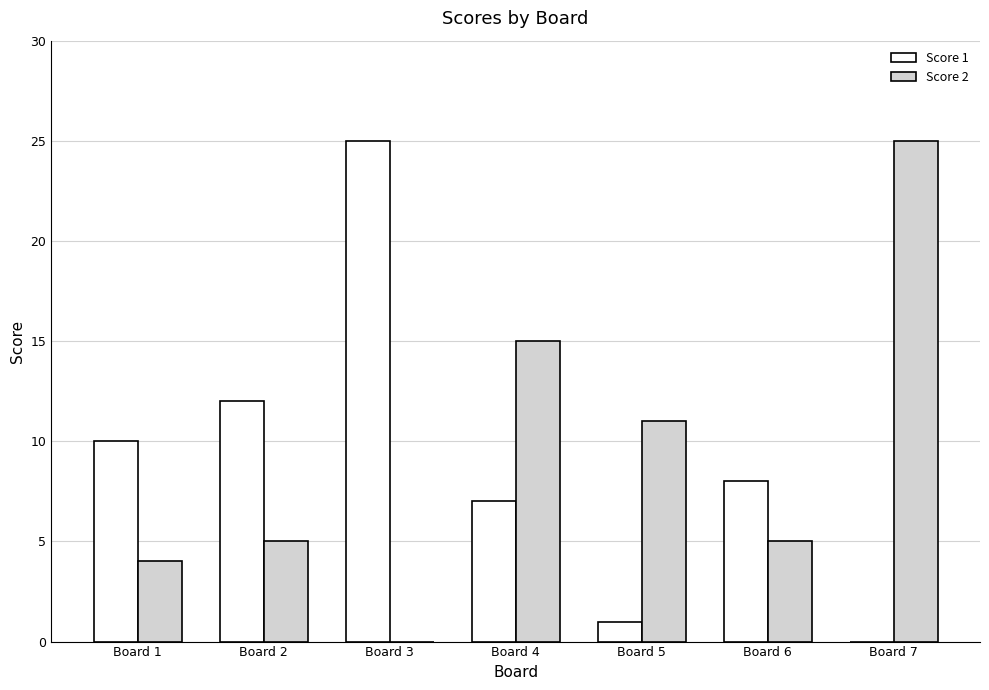

What is the sum of all Score 2 values?

65